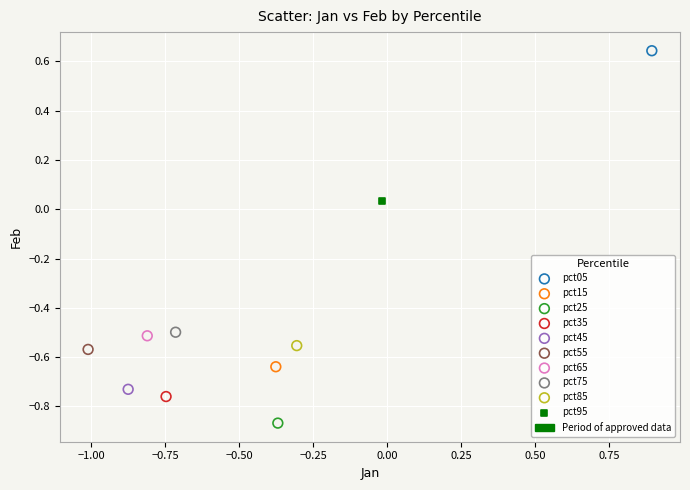

Which series contains the lowest Y value?

pct25